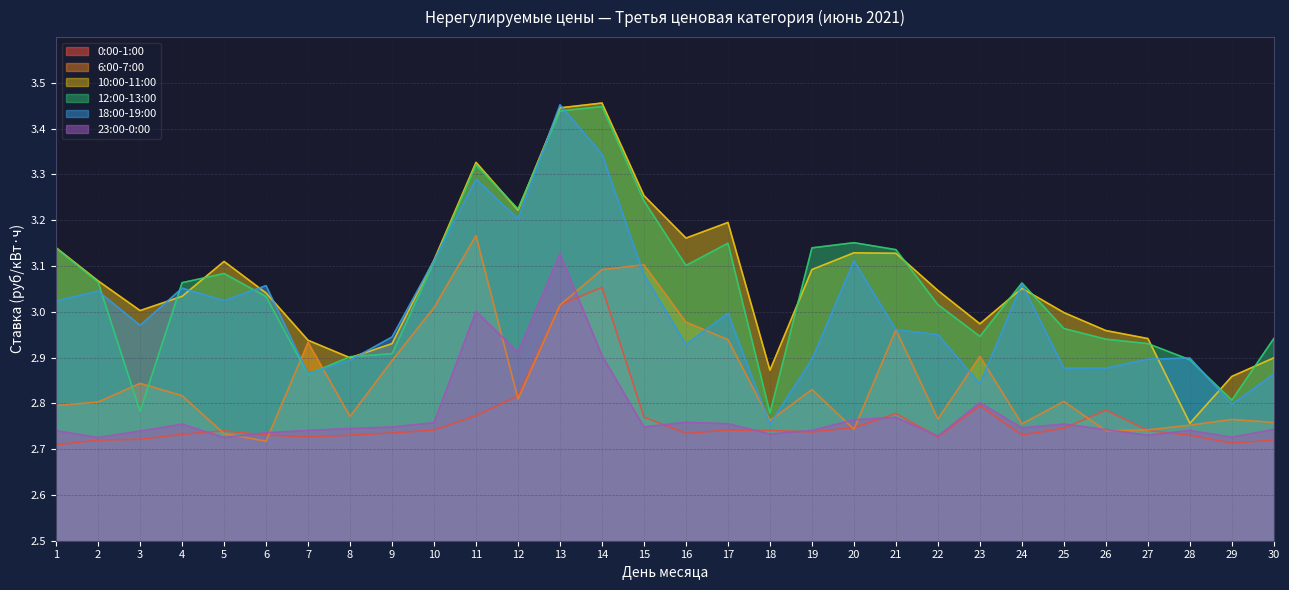

What is the total value across all series at 26?

17.0